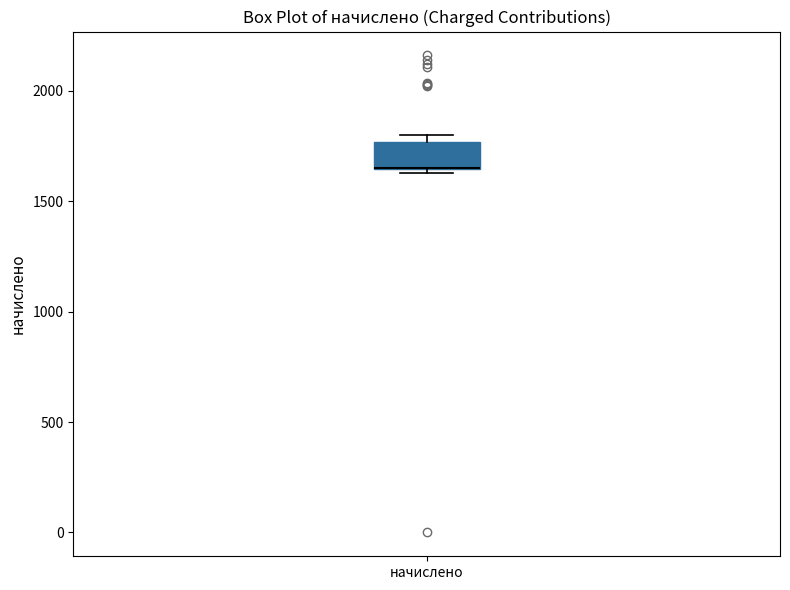

Transcribe this box plot: give where the median line is, the range the box spans, and where the two whiskers end, as read against the y-axis. The values are not printed on the chart, so give them approximately, as read against the axis.

median 1650 (drawn on the box's lower edge), box 1650 to 1750, whiskers 1650 (just below the box's lower edge) to 1800